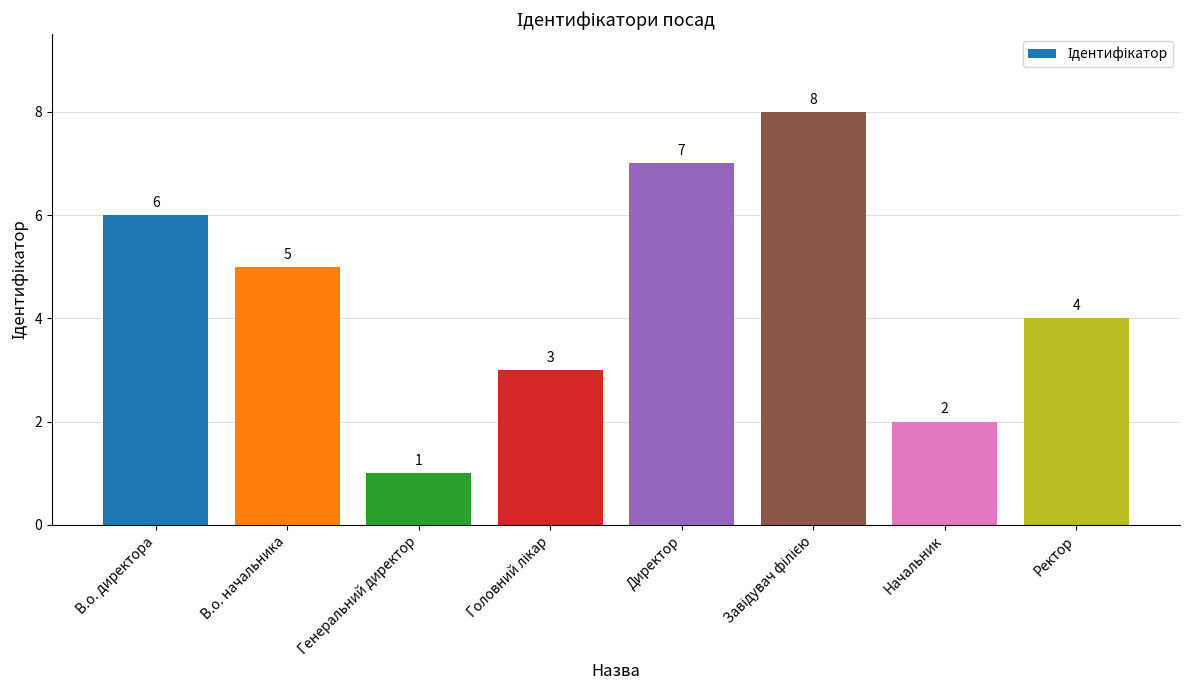

Which category has the lowest value across all series?

Генеральний директор